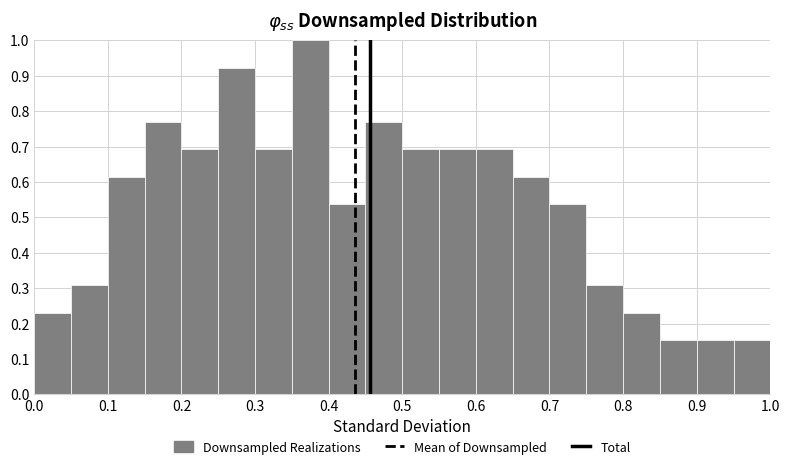

Reading left to right, transcribe this chart: for each bar, give the range it covers on the x-axis and its height. The values are not printed on the chart, so give them approximately, as read against the axis.

0.00 to 0.05: 0.23
0.05 to 0.10: 0.31
0.10 to 0.15: 0.62
0.15 to 0.20: 0.77
0.20 to 0.25: 0.69
0.25 to 0.30: 0.92
0.30 to 0.35: 0.69
0.35 to 0.40: 1.00
0.40 to 0.45: 0.54
0.45 to 0.50: 0.77
0.50 to 0.55: 0.69
0.55 to 0.60: 0.69
0.60 to 0.65: 0.69
0.65 to 0.70: 0.62
0.70 to 0.75: 0.54
0.75 to 0.80: 0.31
0.80 to 0.85: 0.23
0.85 to 0.90: 0.15
0.90 to 0.95: 0.15
0.95 to 1.00: 0.15